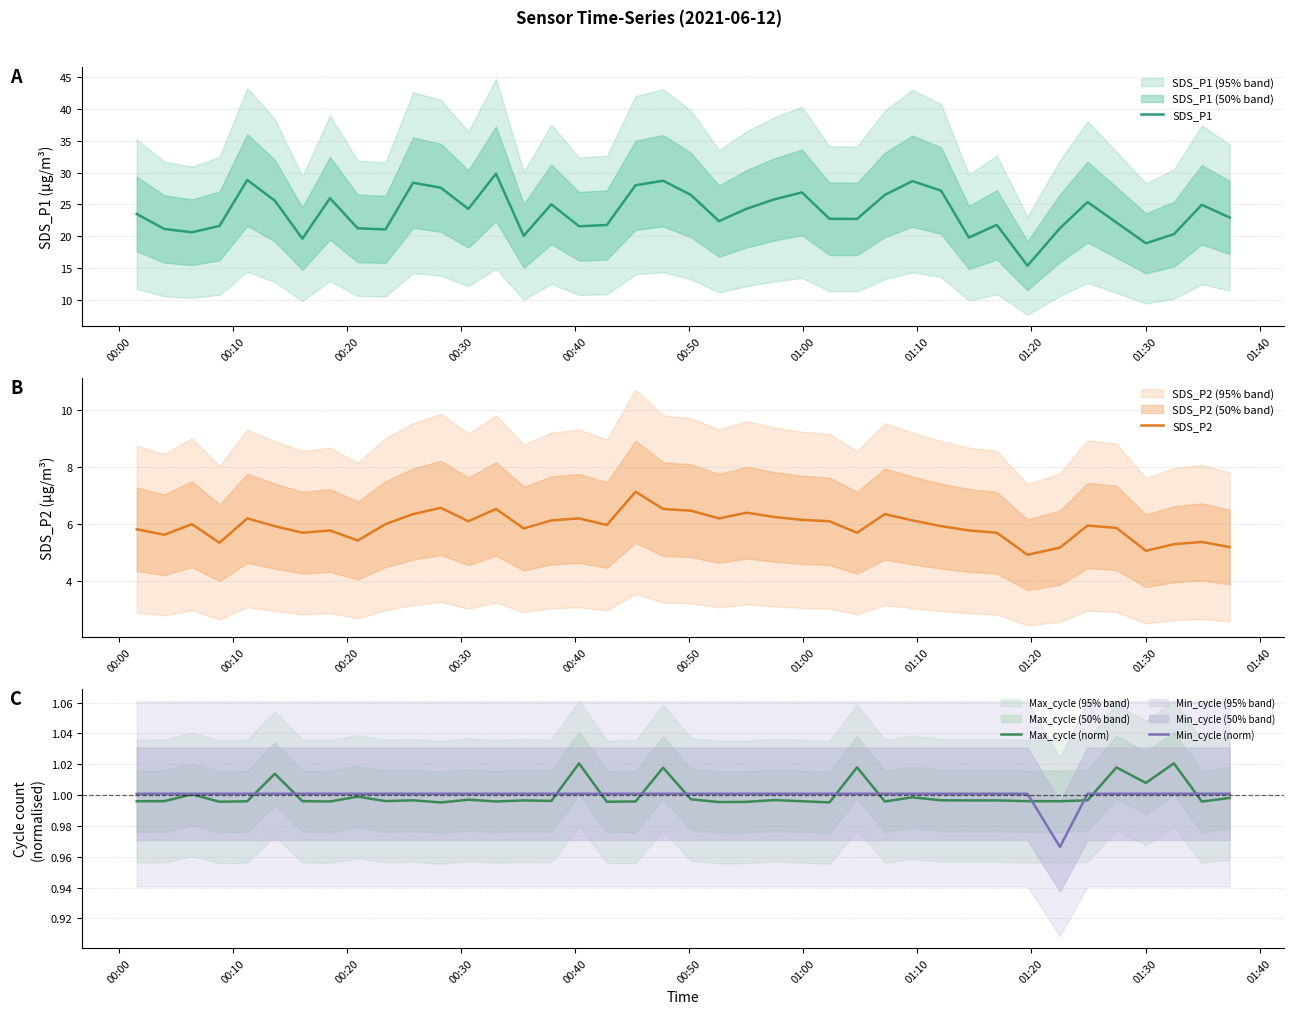

What are all the series names shown in the legend?

SDS_P1, SDS_P2, Max_cycle (norm), Min_cycle (norm)